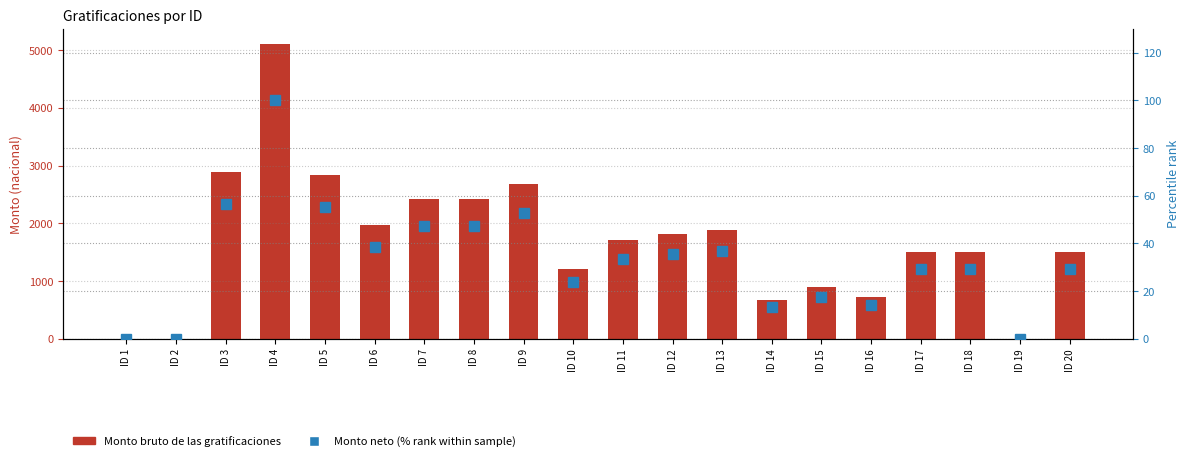

Which series has the largest total across all categories?

Monto bruto de las gratificaciones